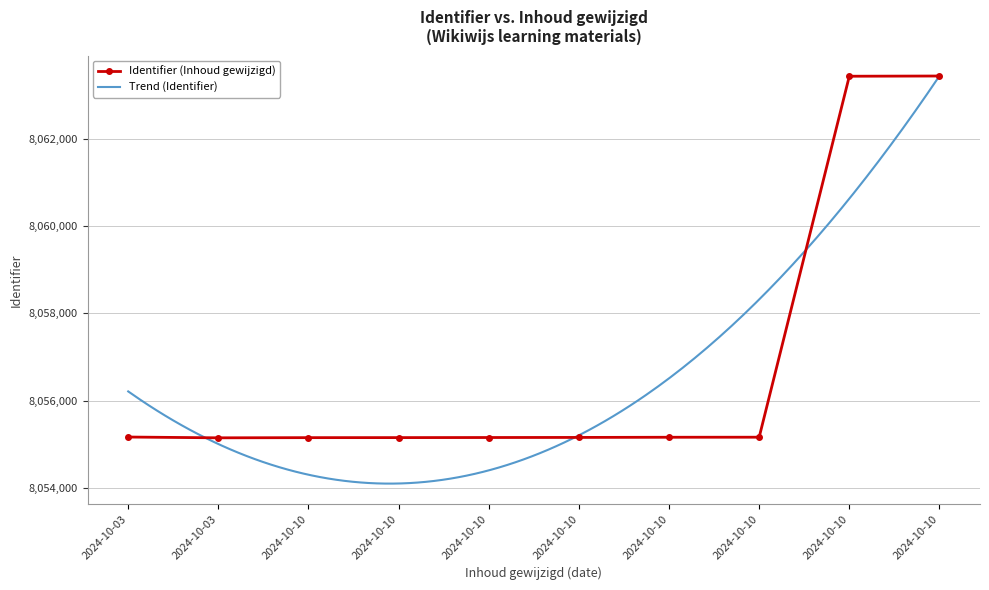

At which category does the chart reach its minimum across all series?

2024-10-03